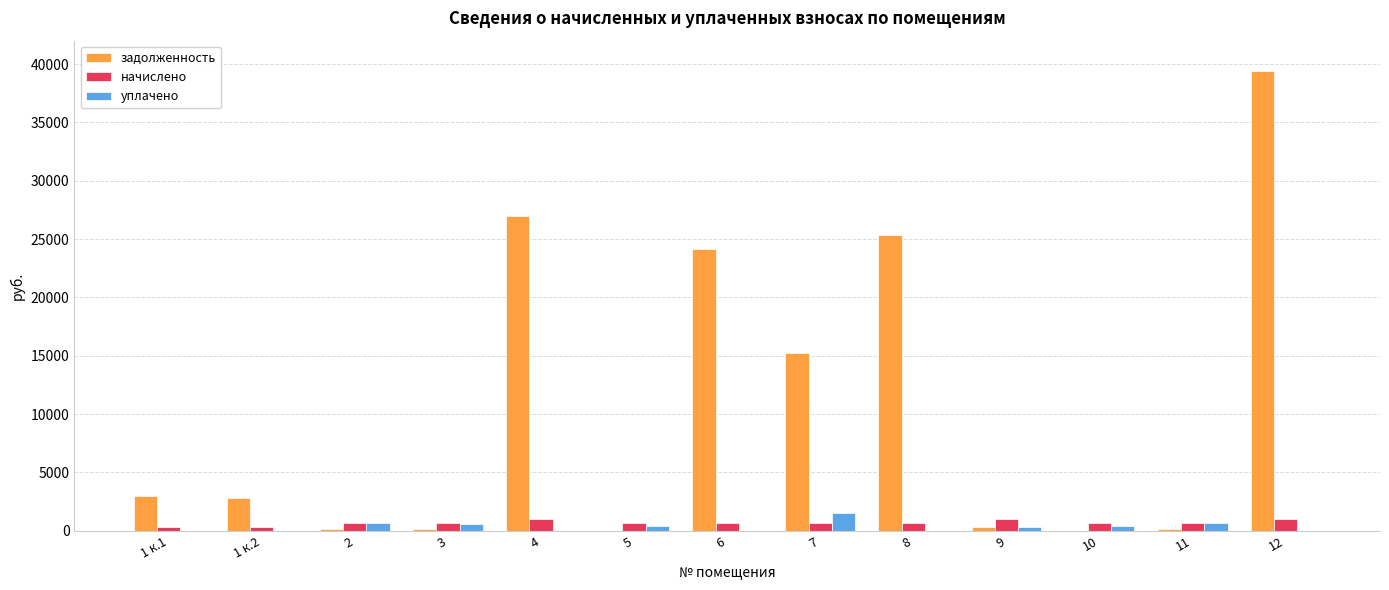

Is it true that начислено equals 661.4 at 8?

True